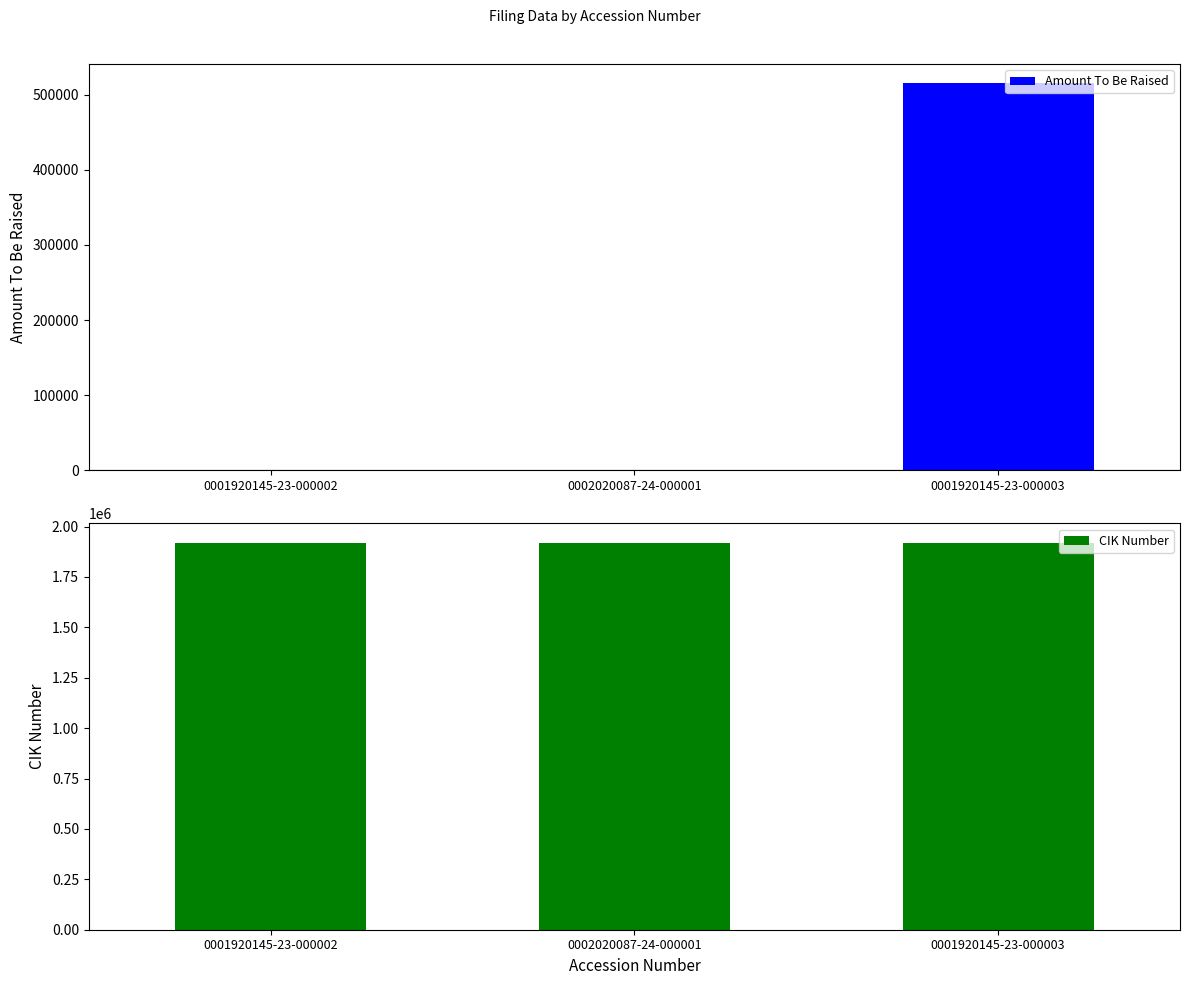

Does the chart contain stacked bars?

No